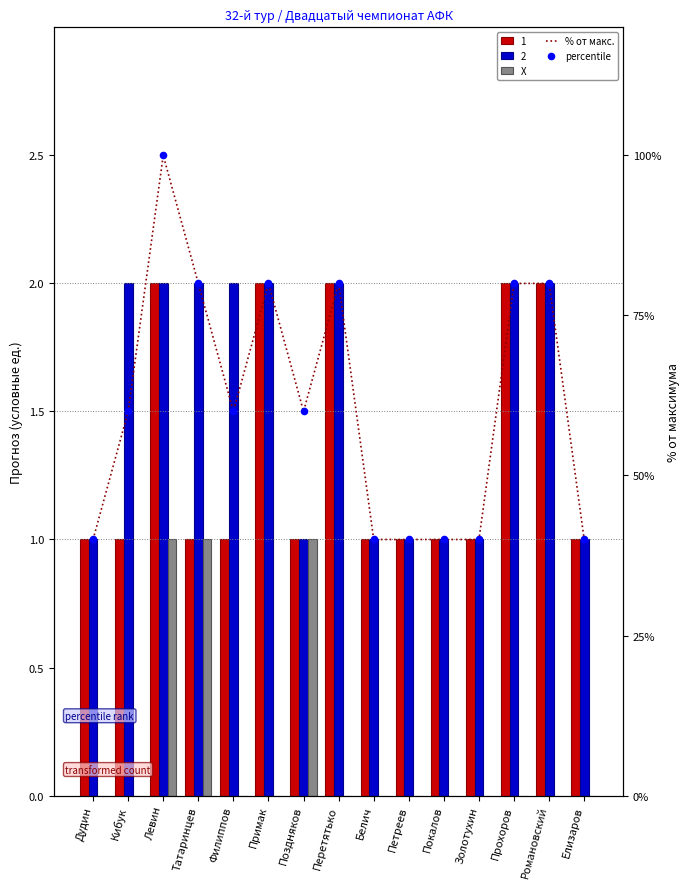

Which series contains the highest Y value?

% от макс.